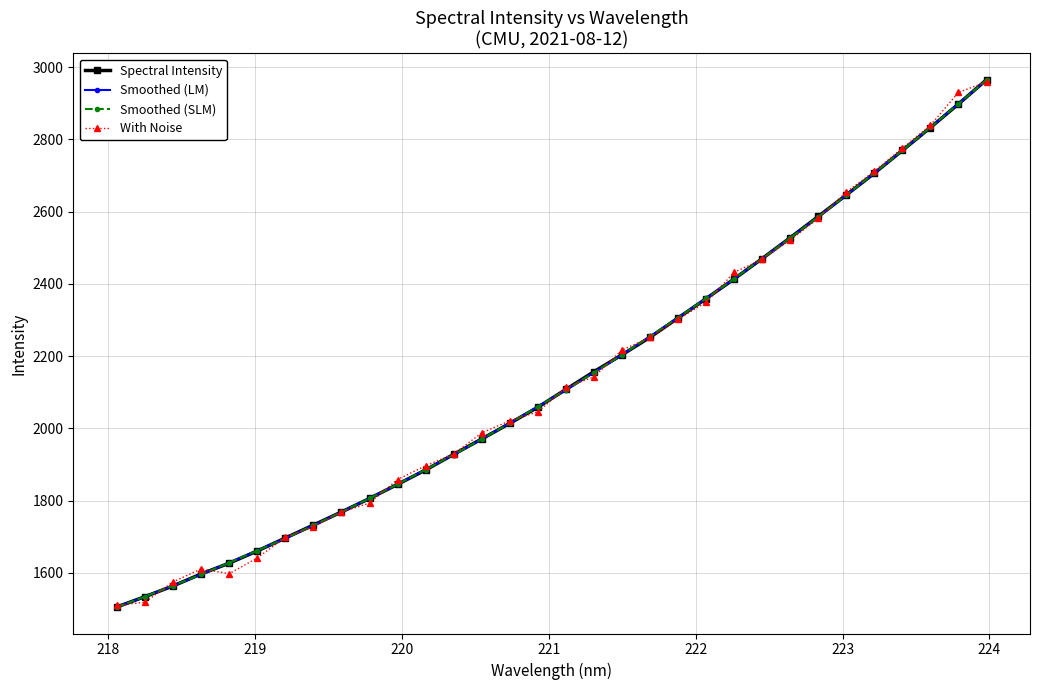

What is the greatest value displayed?

2965.0